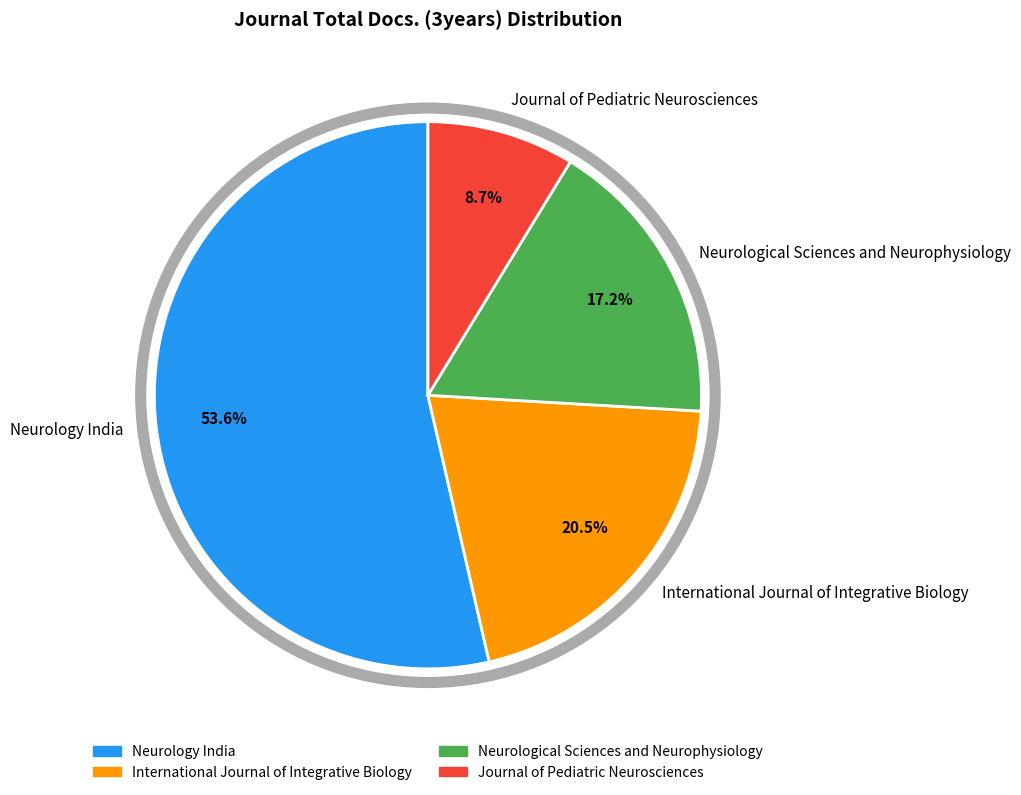

To the nearest percent, what is the combined percentage of Neurology India and Neurological Sciences and Neurophysiology?

71%